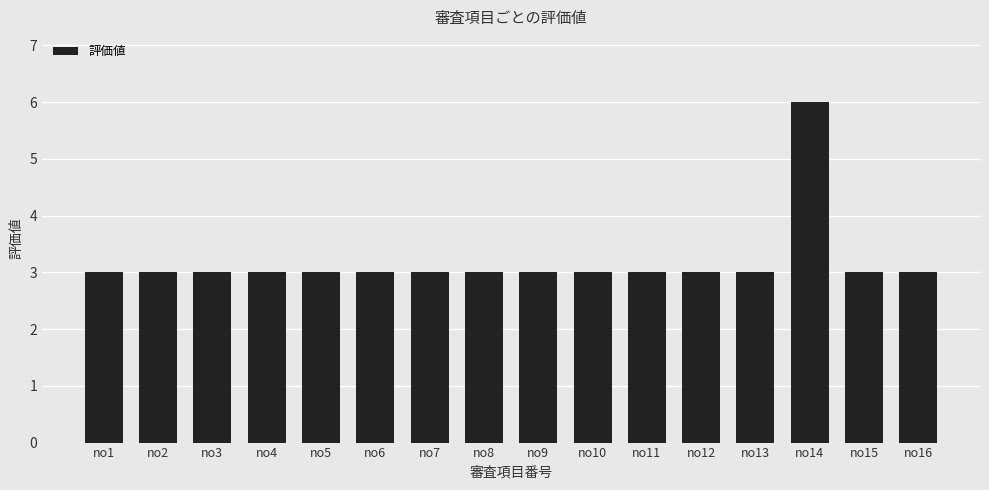

Reading right to left, extract all data points from this chart.

3	3	6	3	3	3	3	3	3	3	3	3	3	3	3	3